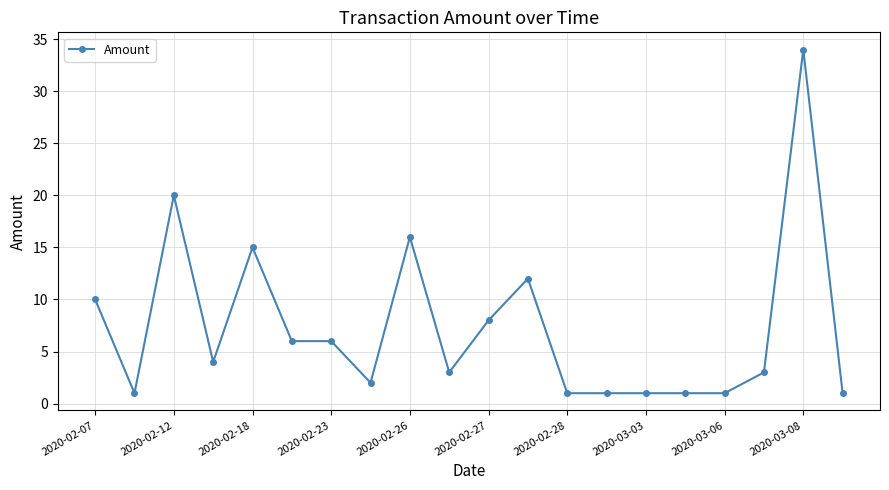

What is the sum of all values?

146